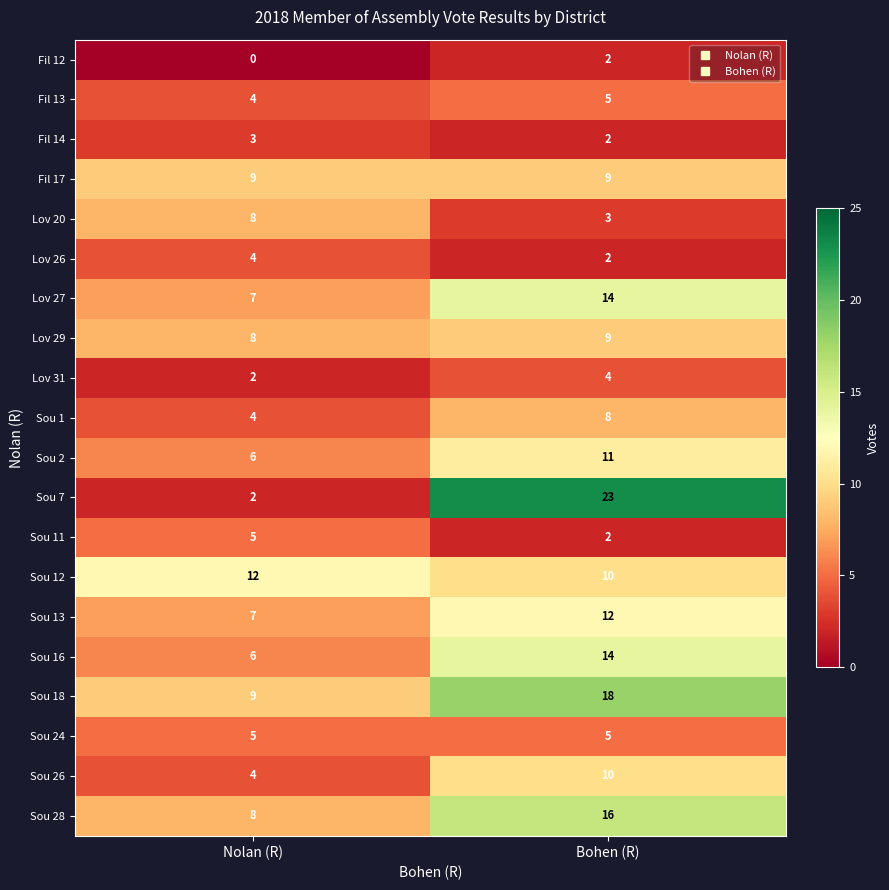

What is the difference between the highest and lowest values at Bohen (R)?

21